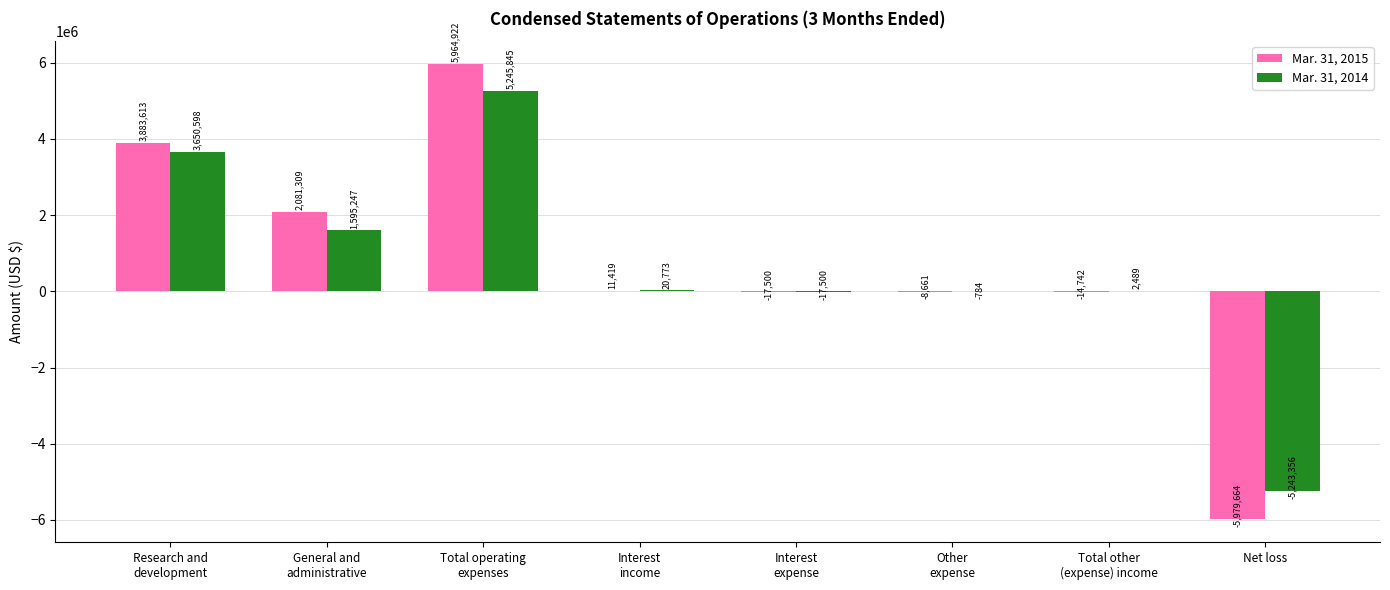

Where does the Mar. 31, 2014 series first go above 20773?

Research and
development